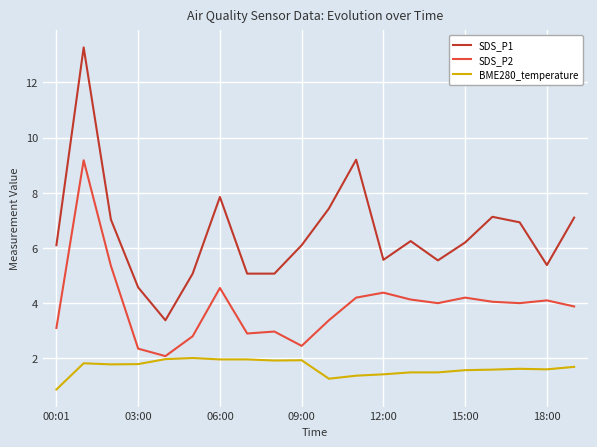

Which series has the widest spread of values?

SDS_P1